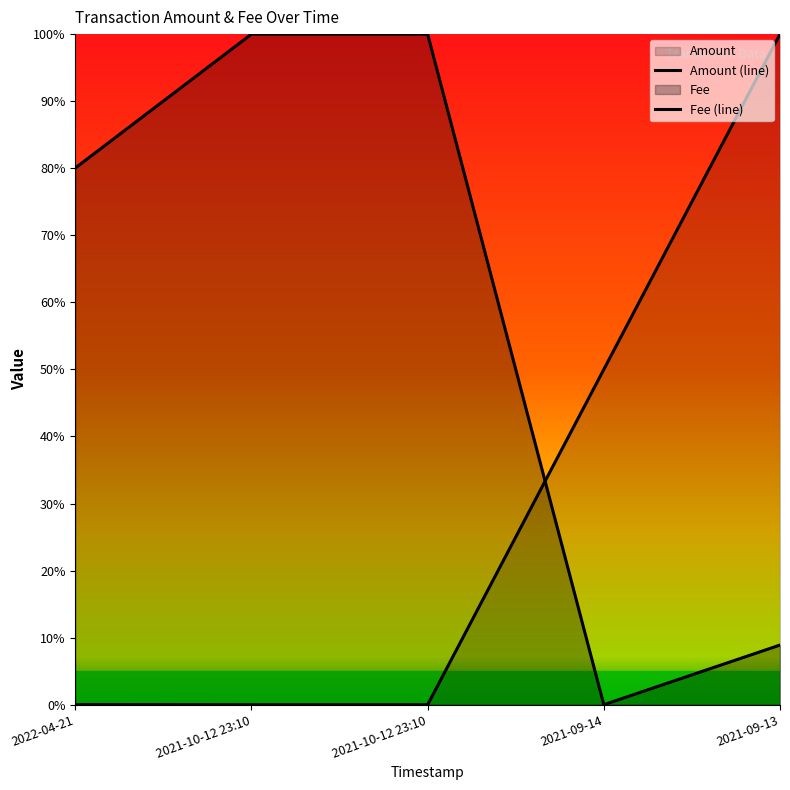

Which series has the largest total across all categories?

Fee